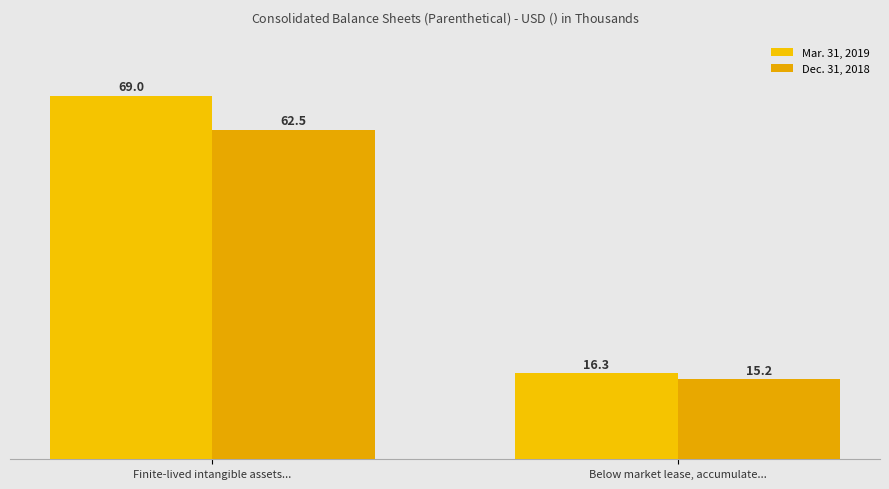

At which label does Mar. 31, 2019 reach its minimum?

Below market lease, accumulate...